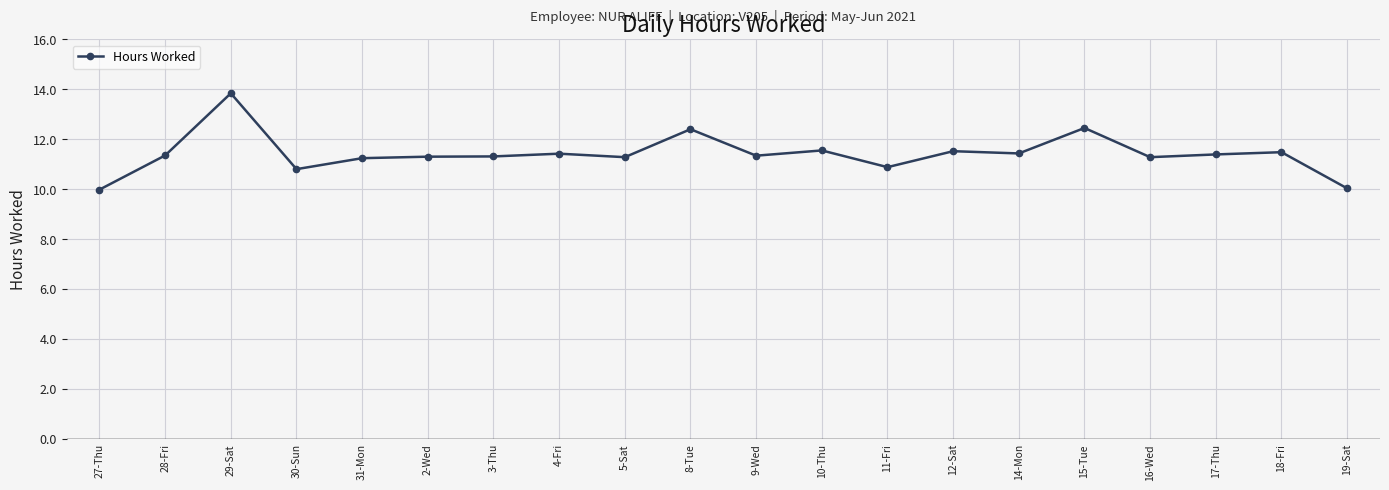

Is it true that the value at 31-Mon is 3.9?

False